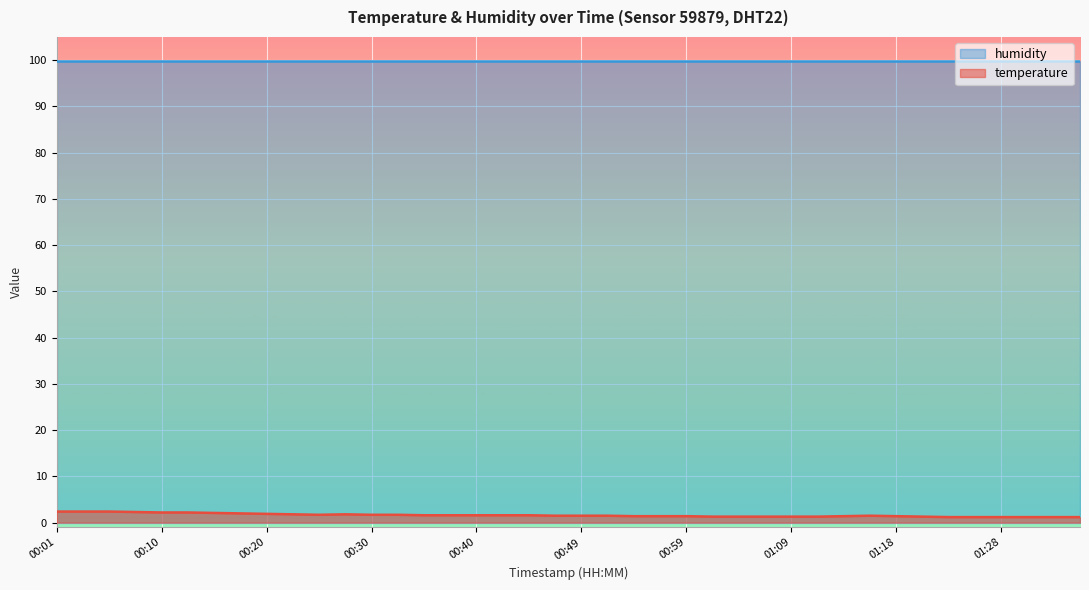

How many categories are shown in the chart?

40